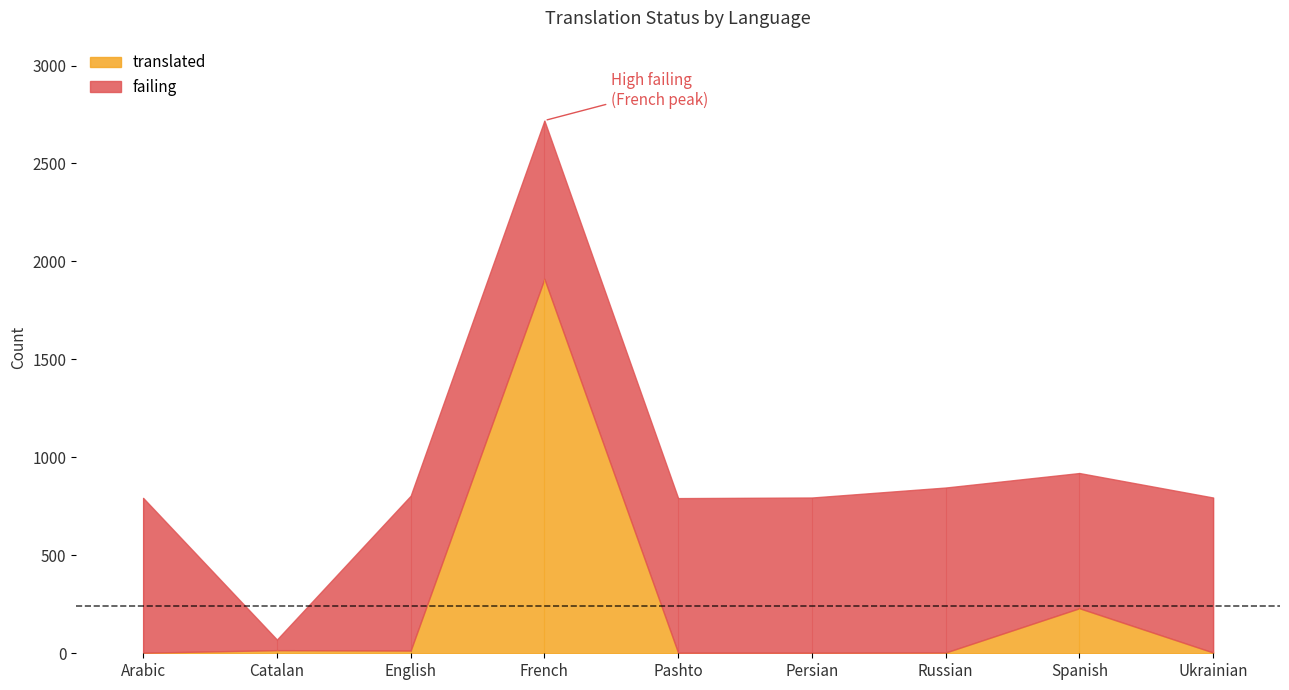

Rank the series by their average value, from lowest to highest.

translated, failing